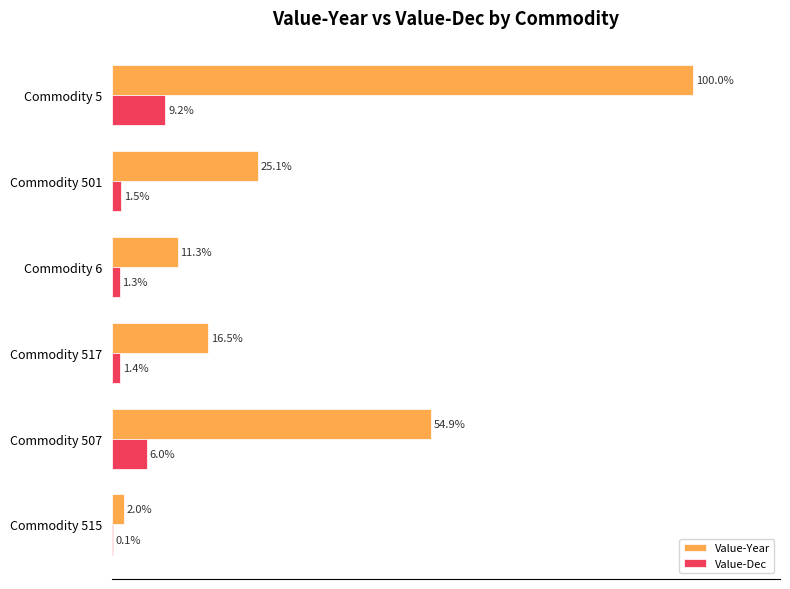

At which category is the sum across all series the highest?

Commodity 5